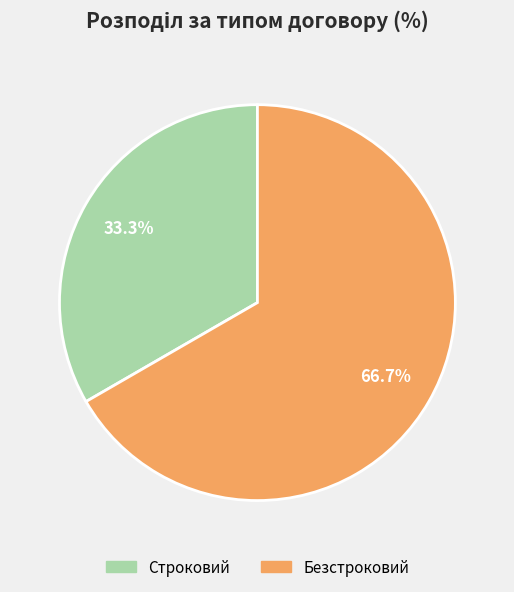

The Безстроковий slice represents 61% of the pie. True or false?

False